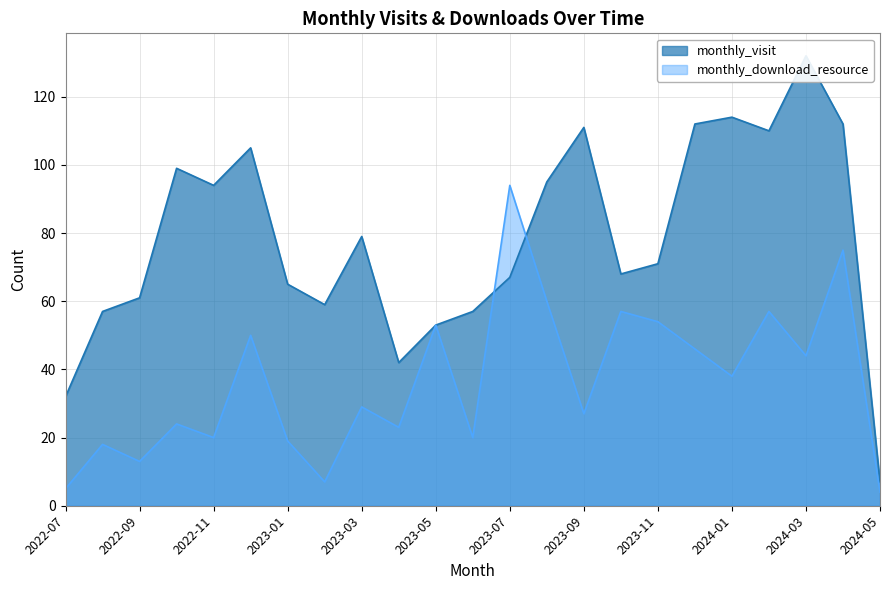

Reading left to right, transcribe all the data shown in this chart.

monthly_visit: 32	57	61	99	94	105	65	59	79	42	53	57	67	95	111	68	71	112	114	110	132	112	7
monthly_download_resource: 5	18	13	24	20	50	19	7	29	23	53	20	94	60	27	57	54	46	38	57	44	75	4